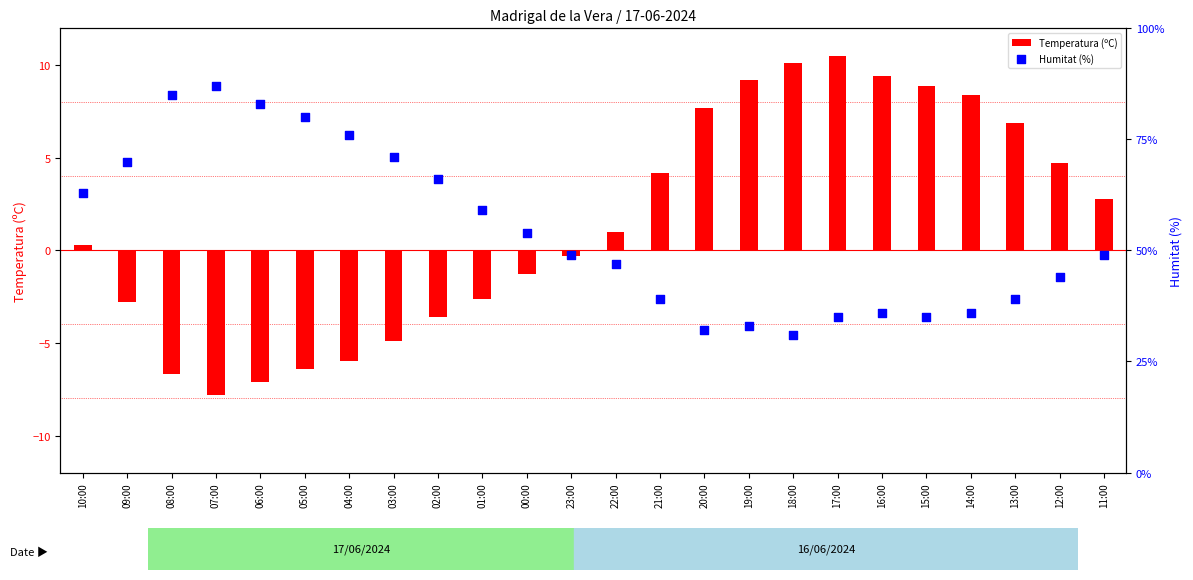

What is the total value across all series at 11:00?

3.3